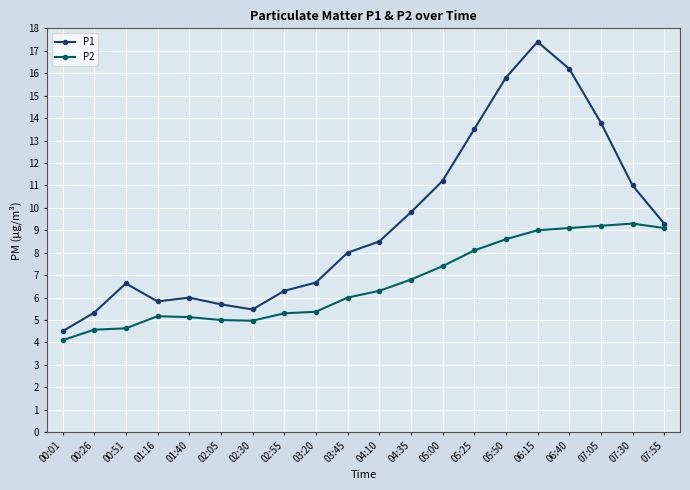

In P2, how many points are higher than both neighbors (excluding endpoints)?

2